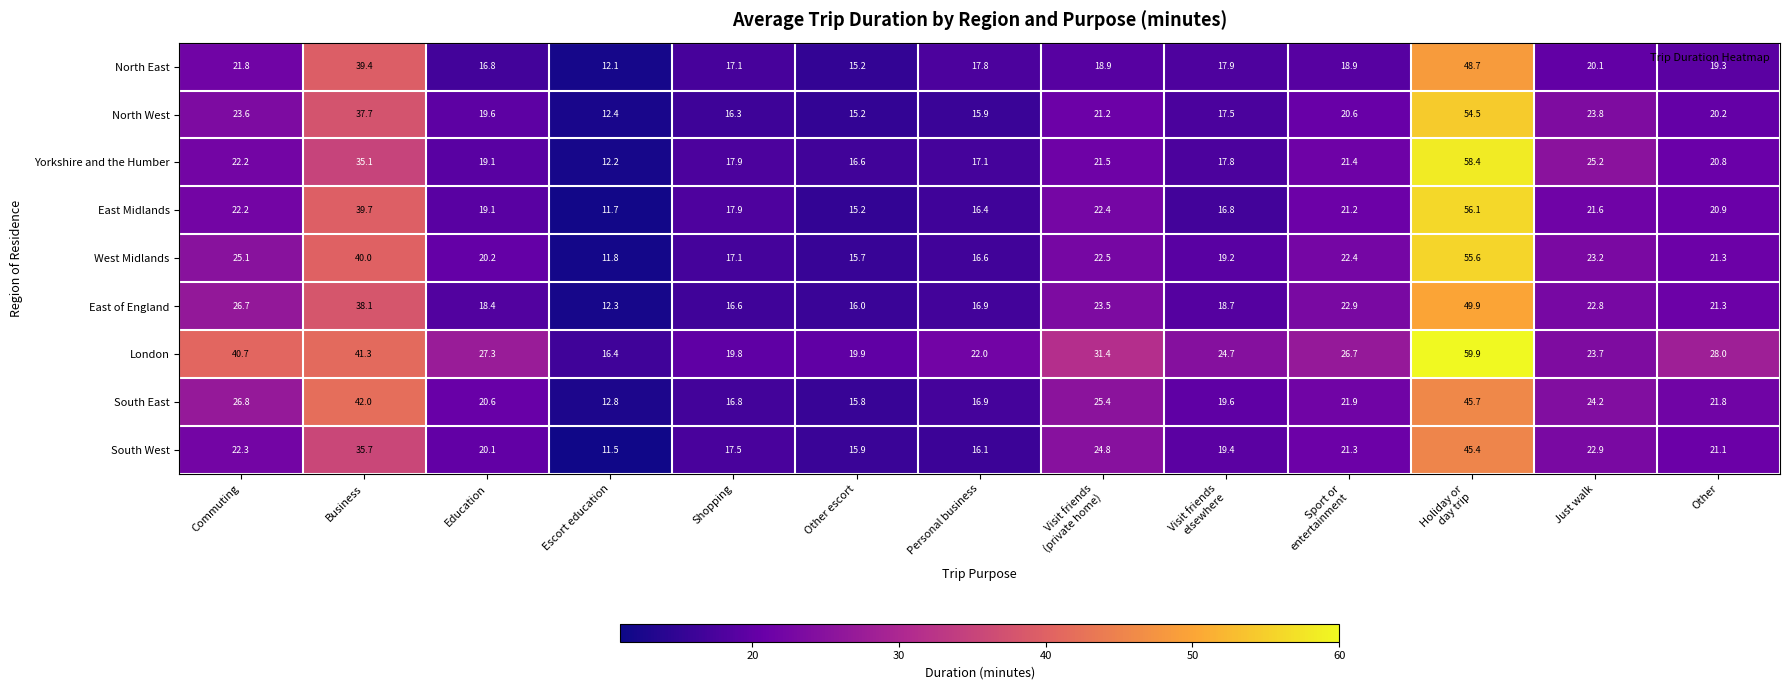

Which label corresponds to the largest value in the chart?

Holiday or
day trip